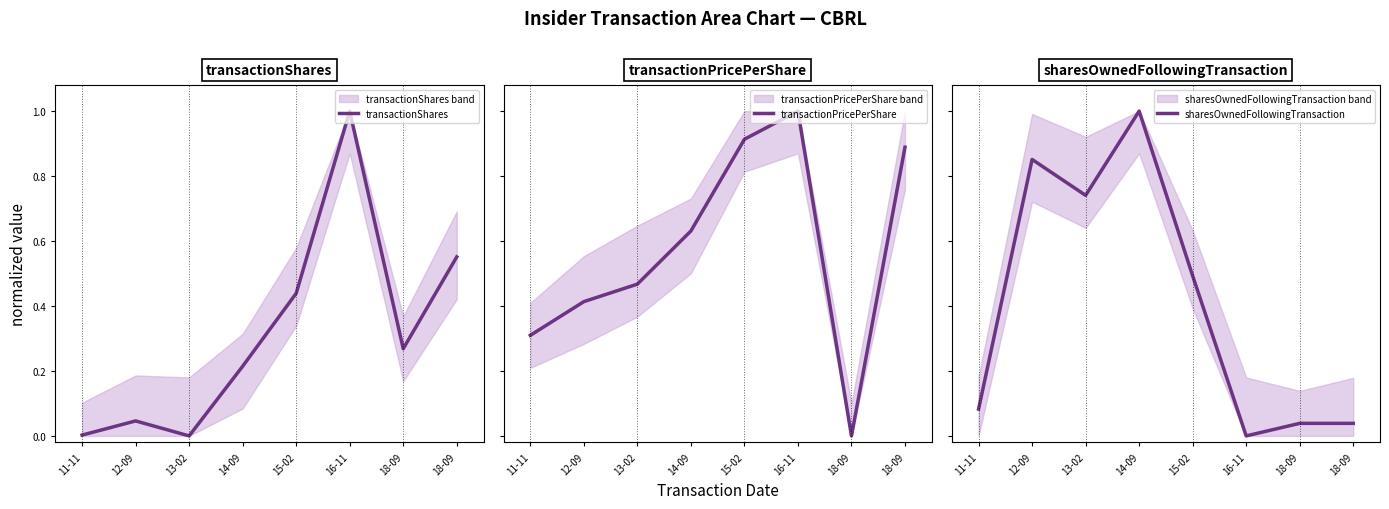

Which series ends up on top after the final intersection of sharesOwnedFollowingTransaction and transactionShares?

transactionShares